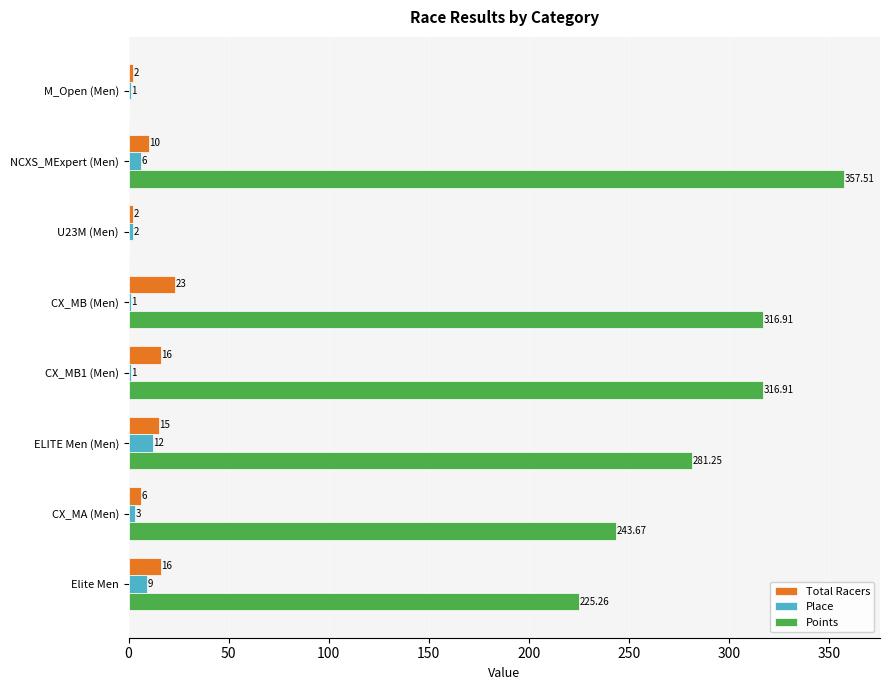

Which series has the largest total across all categories?

Points